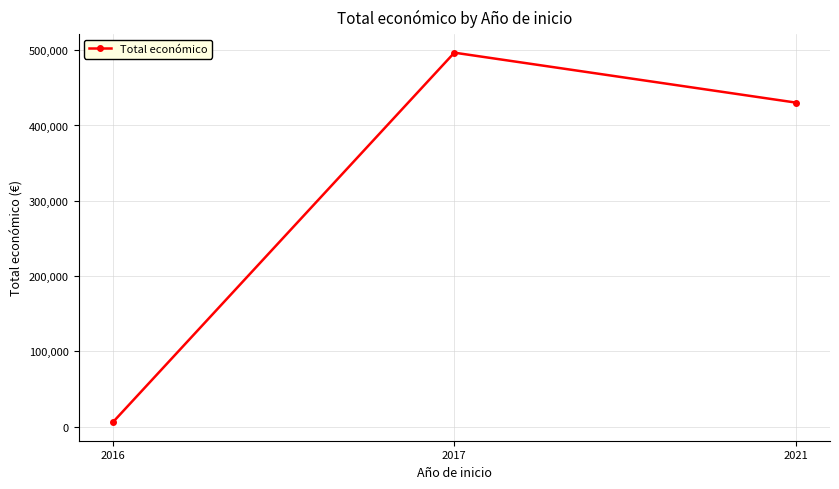

Reading right to left, what are all the values shown in this chart?

2021=430411	2017=496743	2016=5718